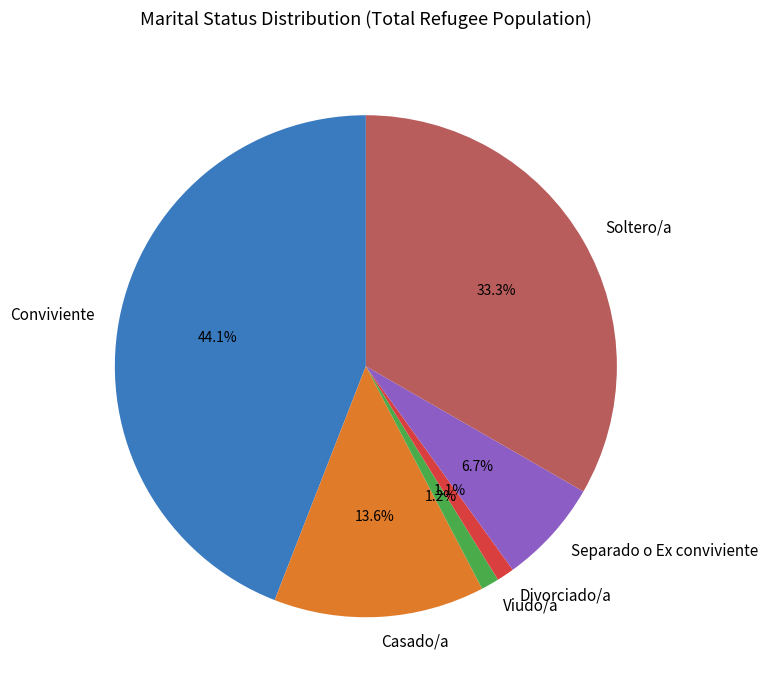

To the nearest percent, what portion does Separado o Ex conviviente represent?

7%